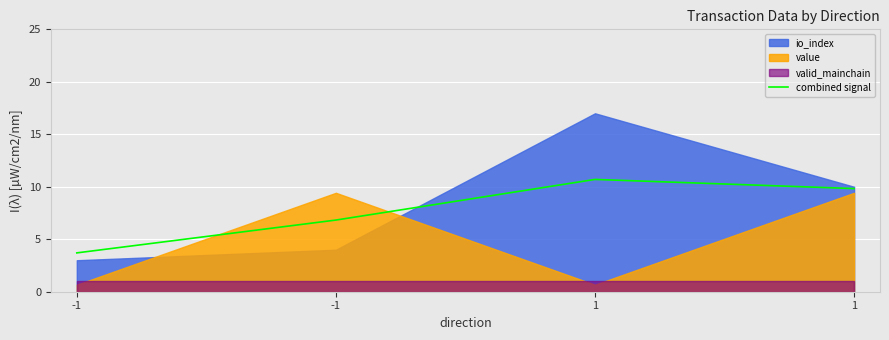

Approximately how many times larger is the value at 1 compared to -1?

1.4